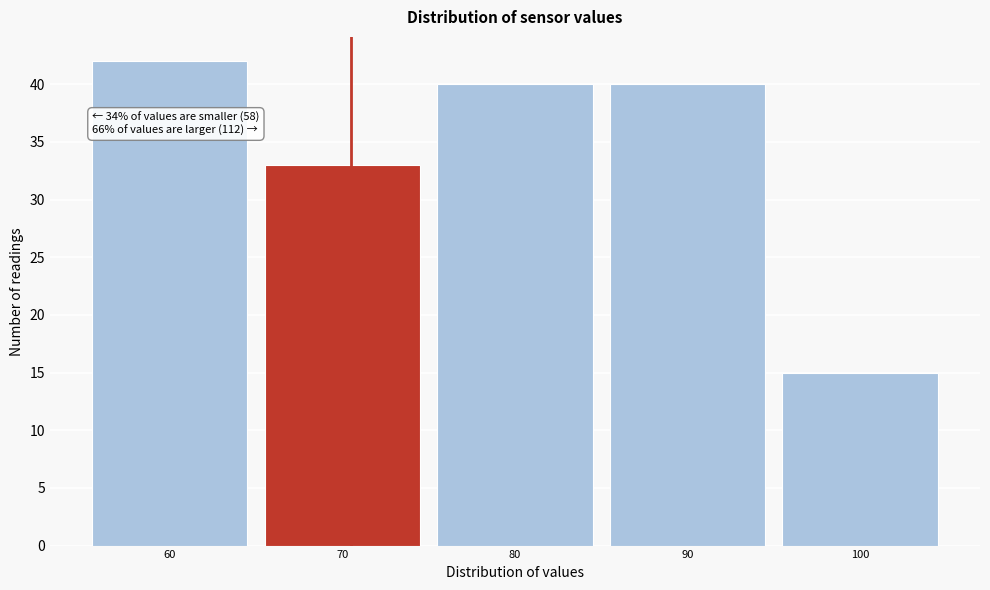

Reading left to right, what are all the values shown in this chart?

60=42	70=33	80=40	90=40	100=15